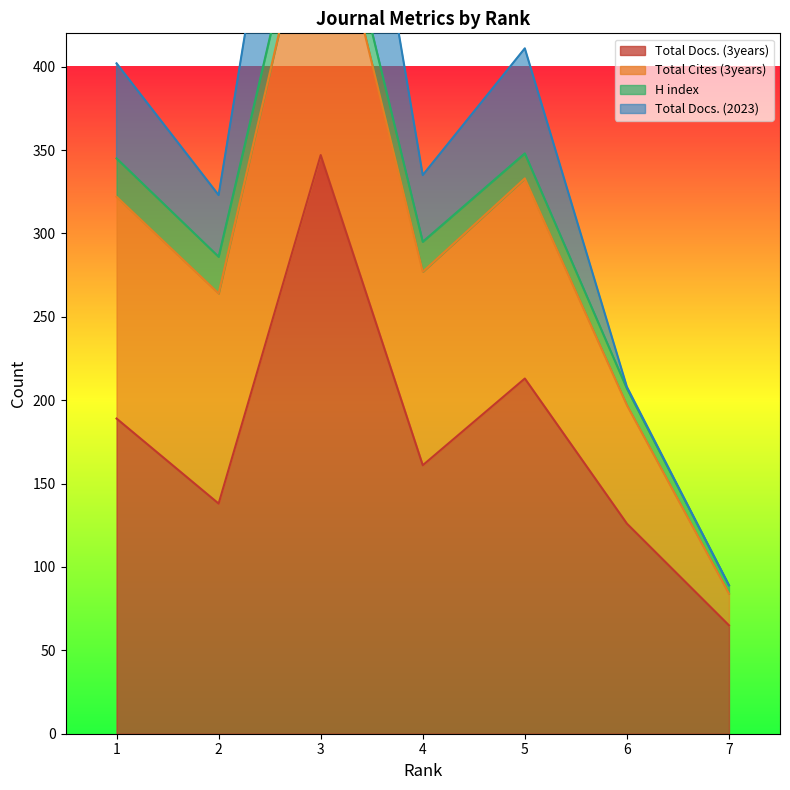

Reading left to right, what are all the values shown in this chart?

Total Docs. (3years): 1=189	2=138	3=347	4=161	5=213	6=126	7=65
Total Cites (3years): 1=133	2=126	3=181	4=116	5=120	6=71	7=19
H index: 1=23	2=22	3=20	4=18	5=15	6=10	7=5
Total Docs. (2023): 1=57	2=37	3=149	4=40	5=63	6=1	7=0